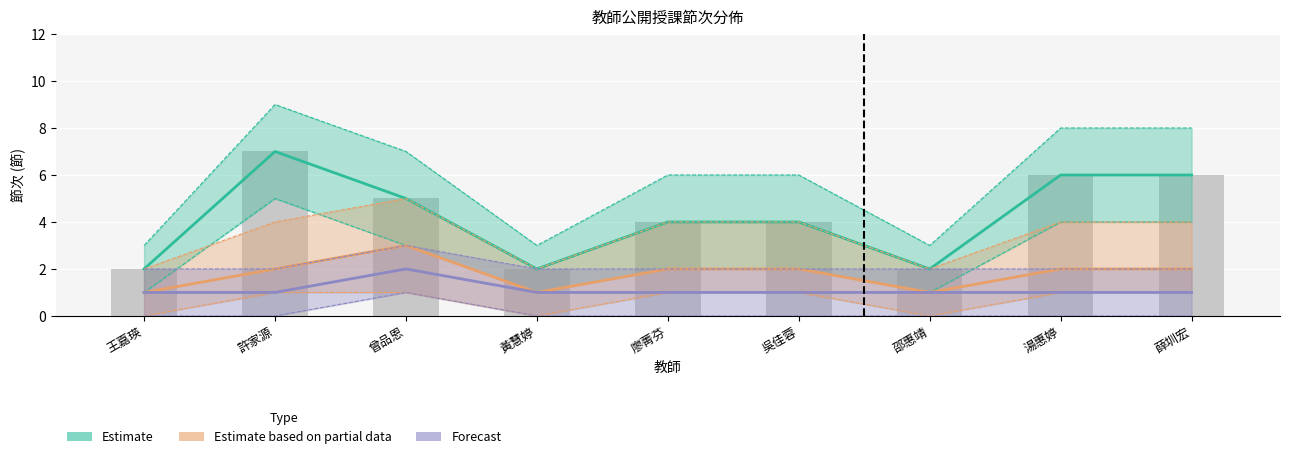

Which label corresponds to the smallest value in the chart?

王嘉瑛